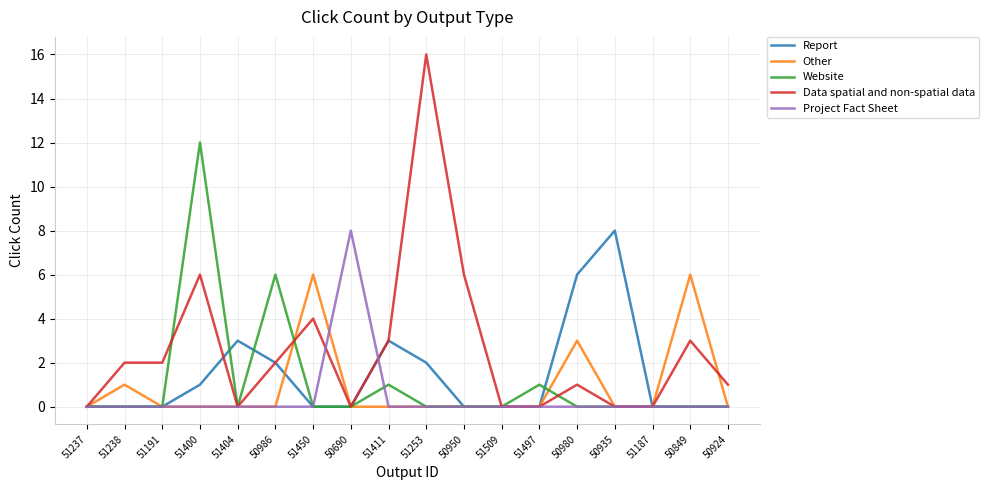

The value of Project Fact Sheet at 51411 is 4. True or false?

False